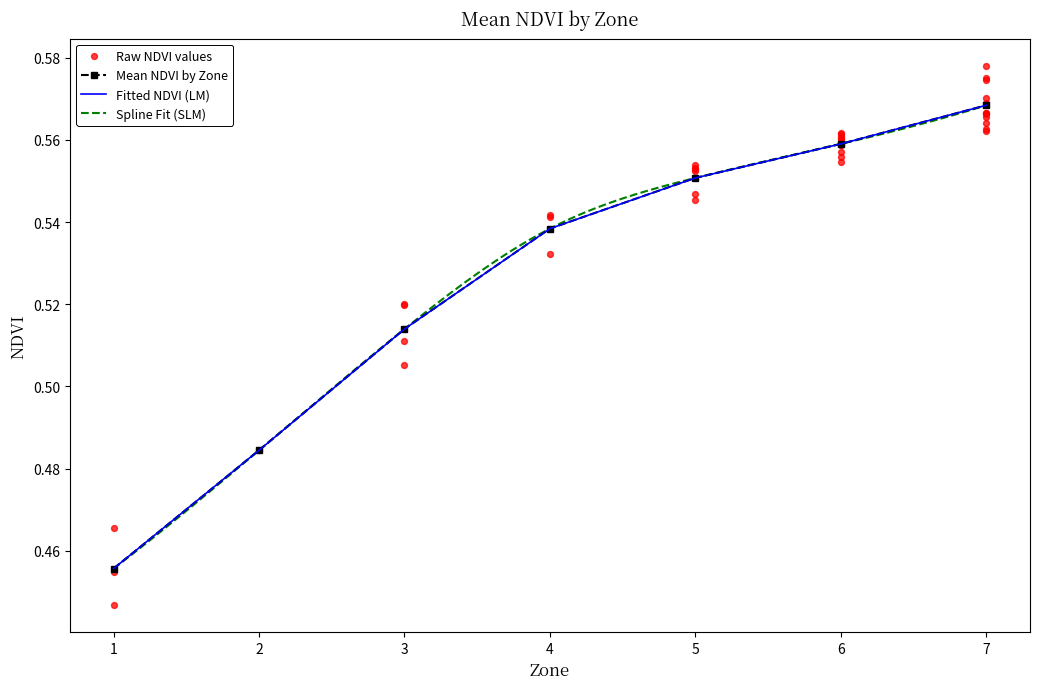

Which has a higher value, 6 or 4?

6